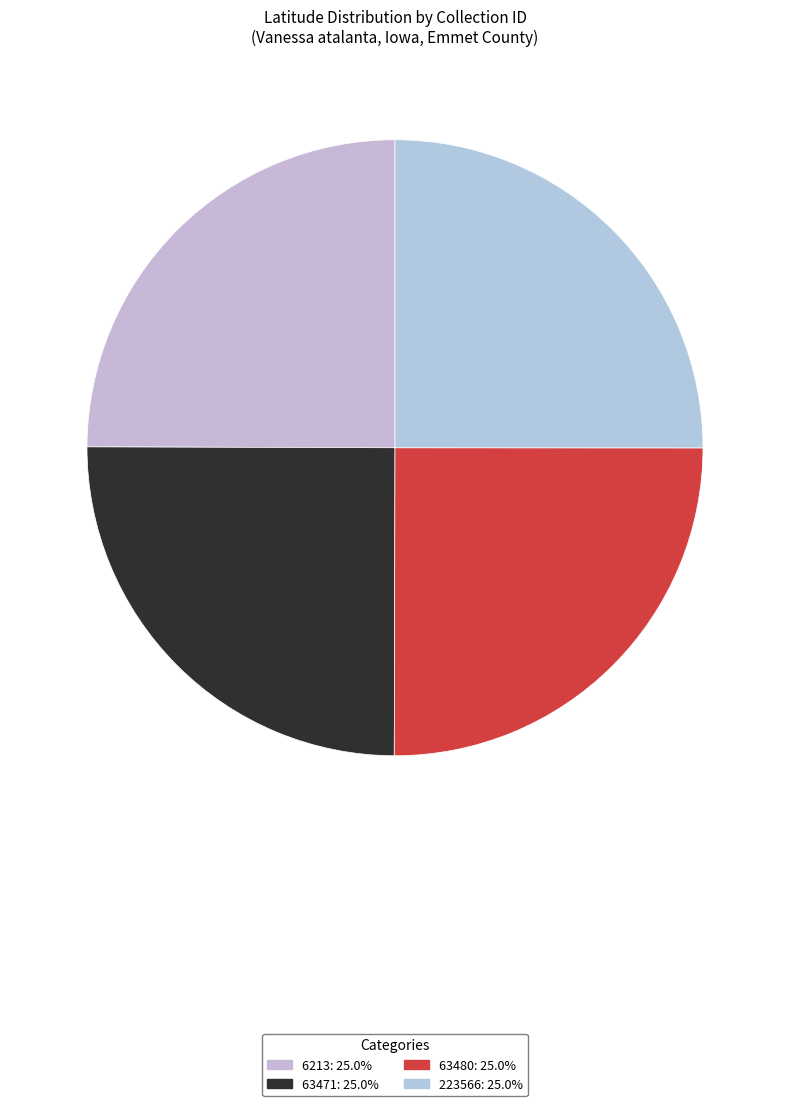

To the nearest percent, what percentage of the pie is 63471?

25%